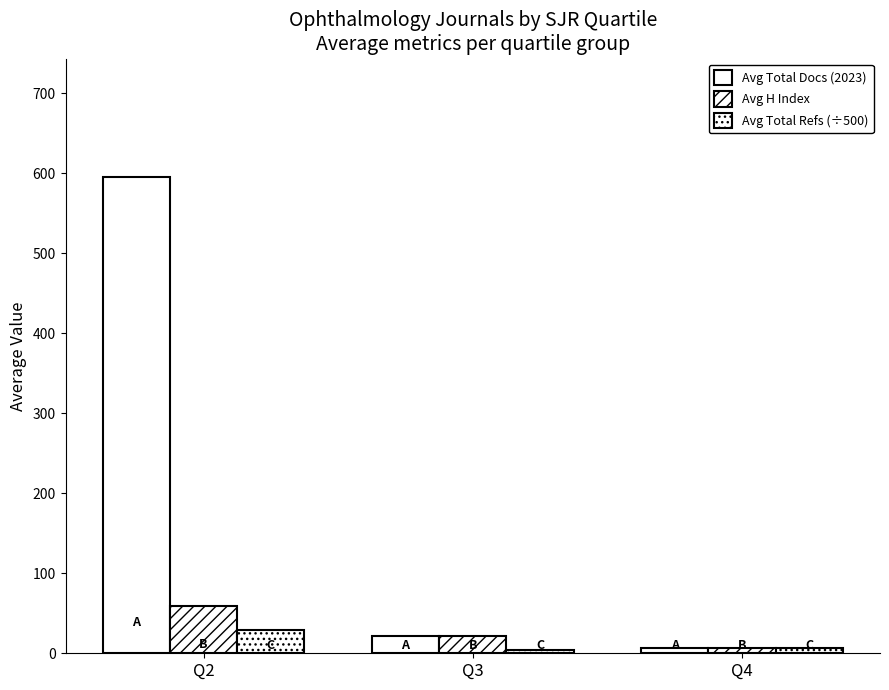

At which label does Avg Total Refs (÷500) first exceed 6?

Q2